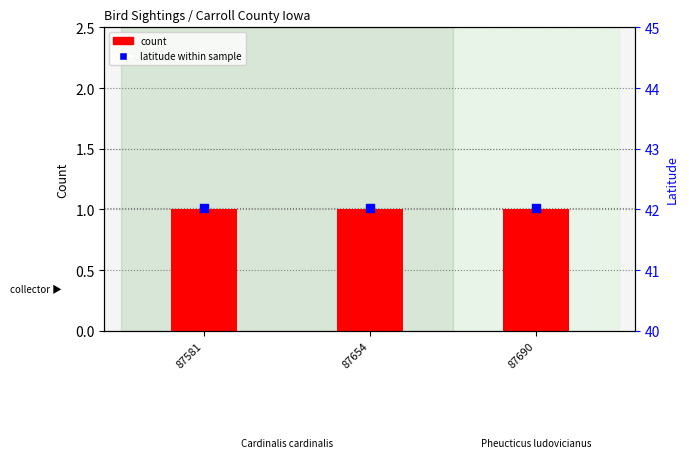

What is the total value across all series at 87690?

43.0